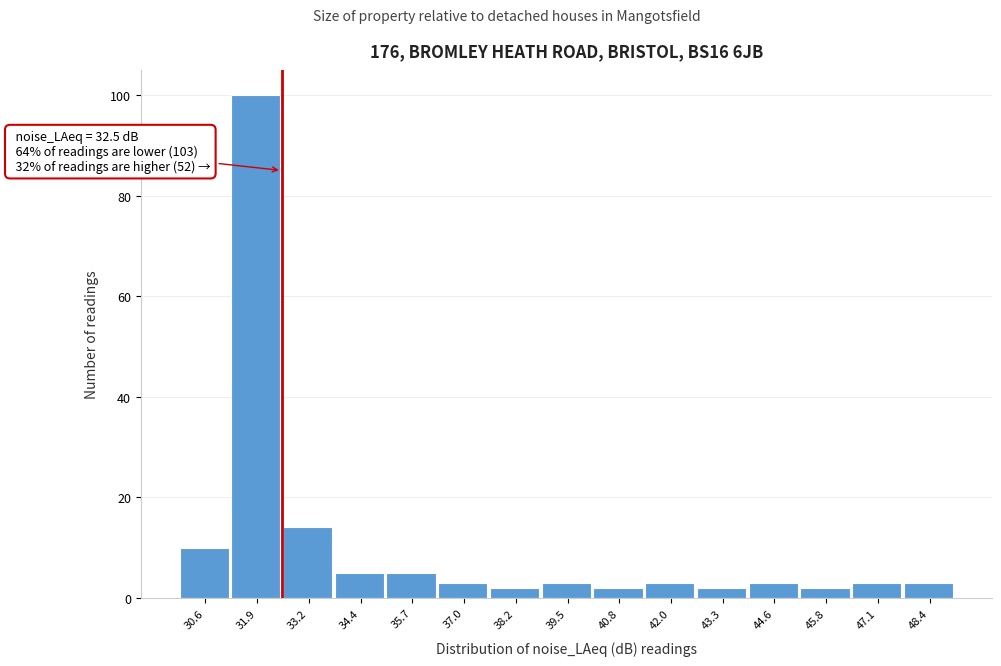

Which range on the x-axis has the tallest bar?

31.2 to 32.6